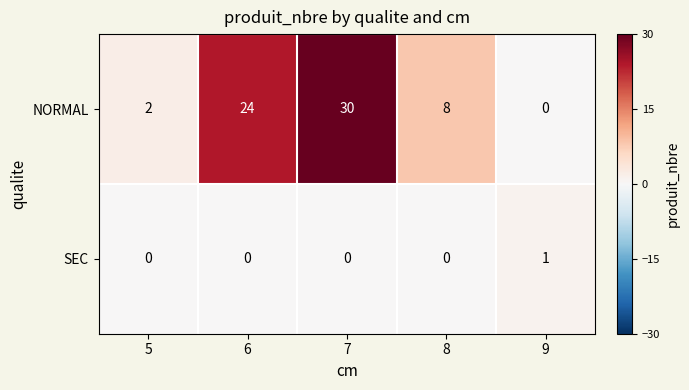

Reading left to right, list all the values displayed in this chart.

NORMAL: 5=2	6=24	7=30	8=8	9=0
SEC: 5=0	6=0	7=0	8=0	9=1